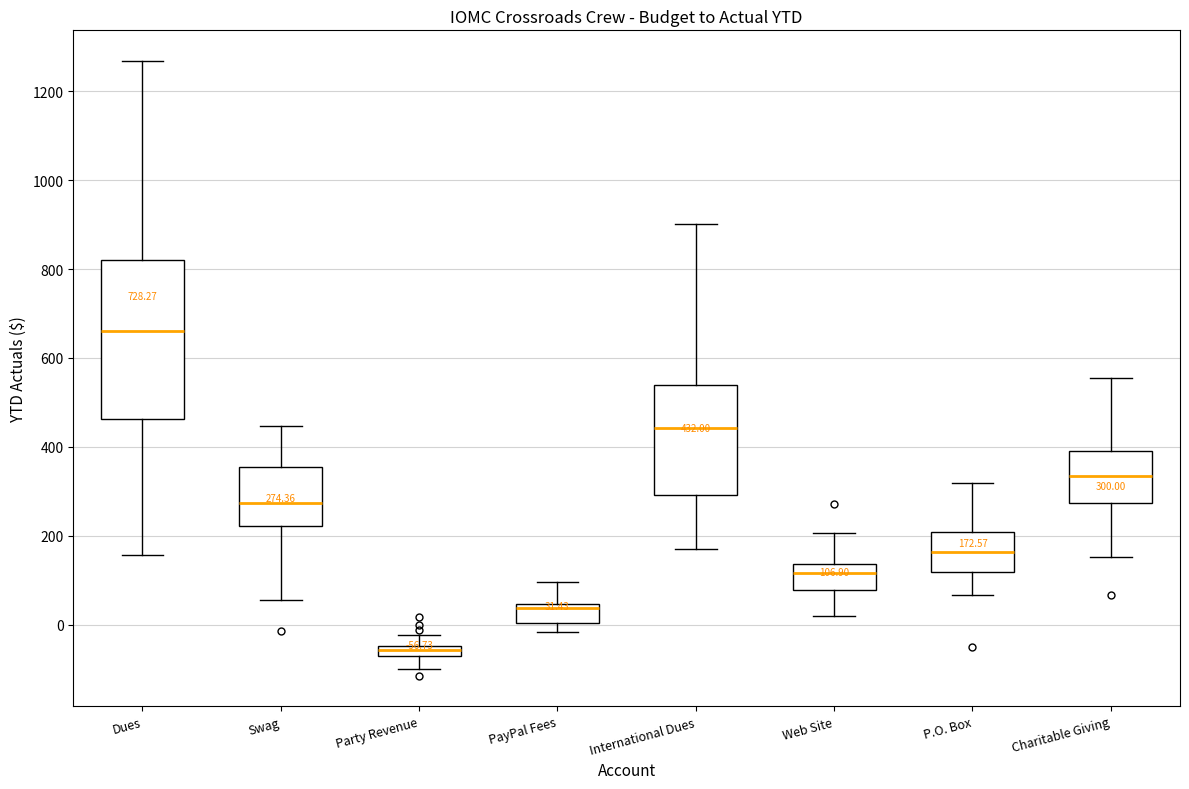

Comparing the boxes themselves (not the whiskers), which one is the tallest?

Dues